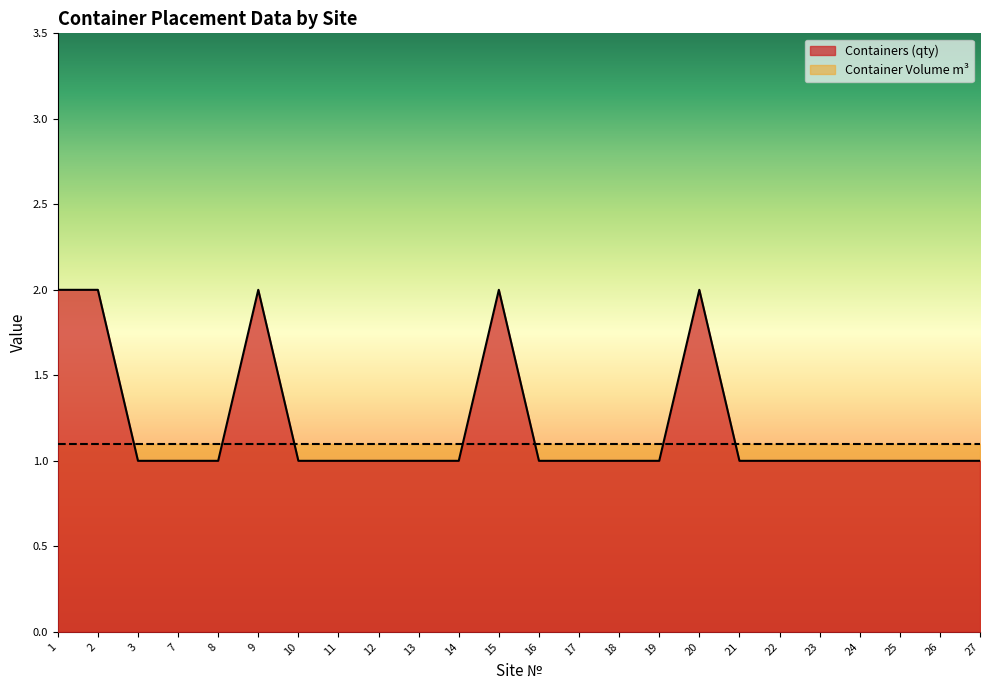

The value at 19 is 1. True or false?

True